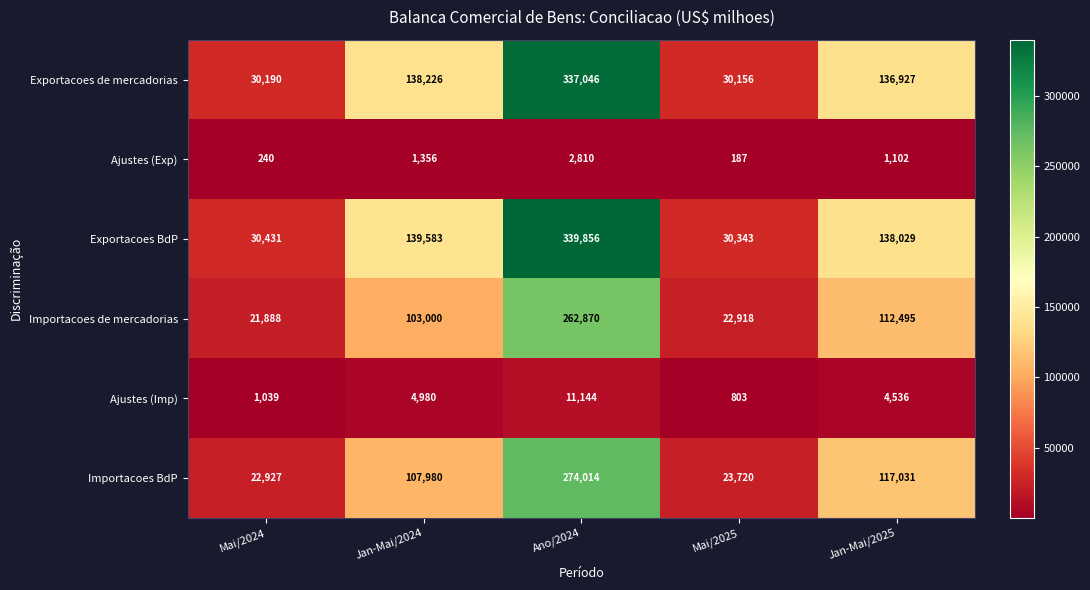

Which series has the widest spread of values?

Exportacoes BdP